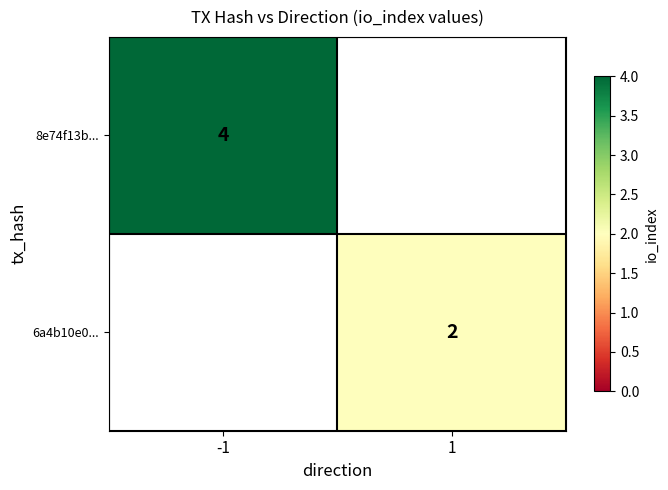

The value of 6a4b10e0... at 1 is 3. True or false?

False